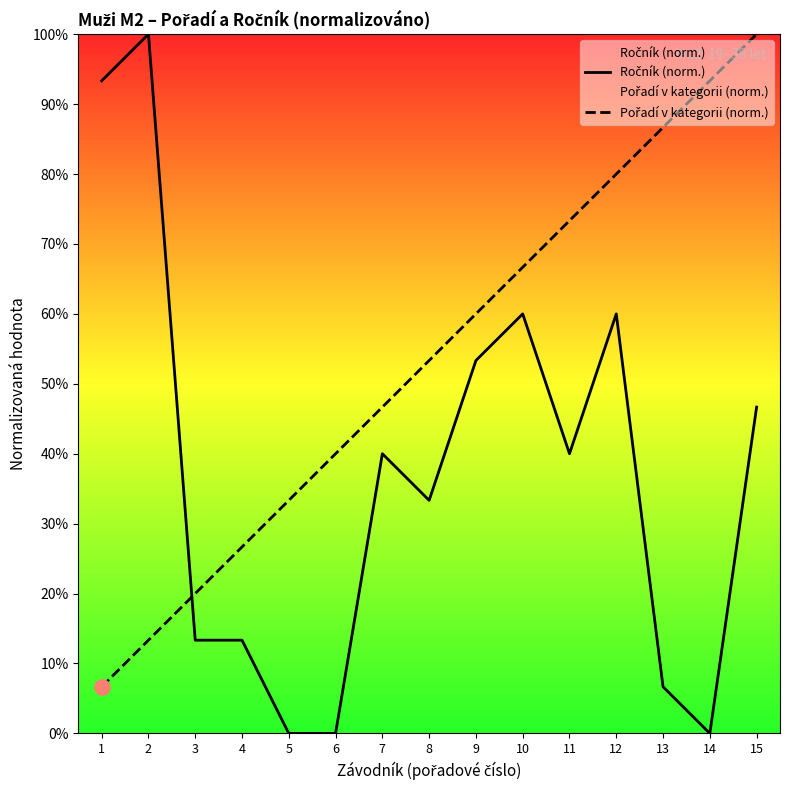

At how many categories does at least one series exceed 88?

4